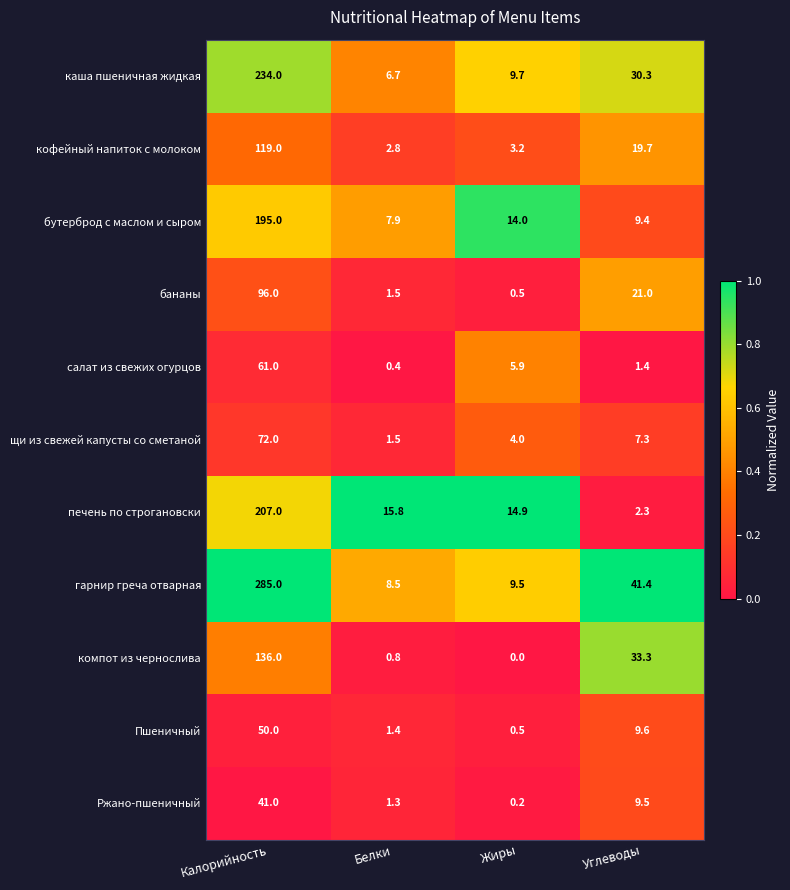

Which series has the widest spread of values?

гарнир греча отварная